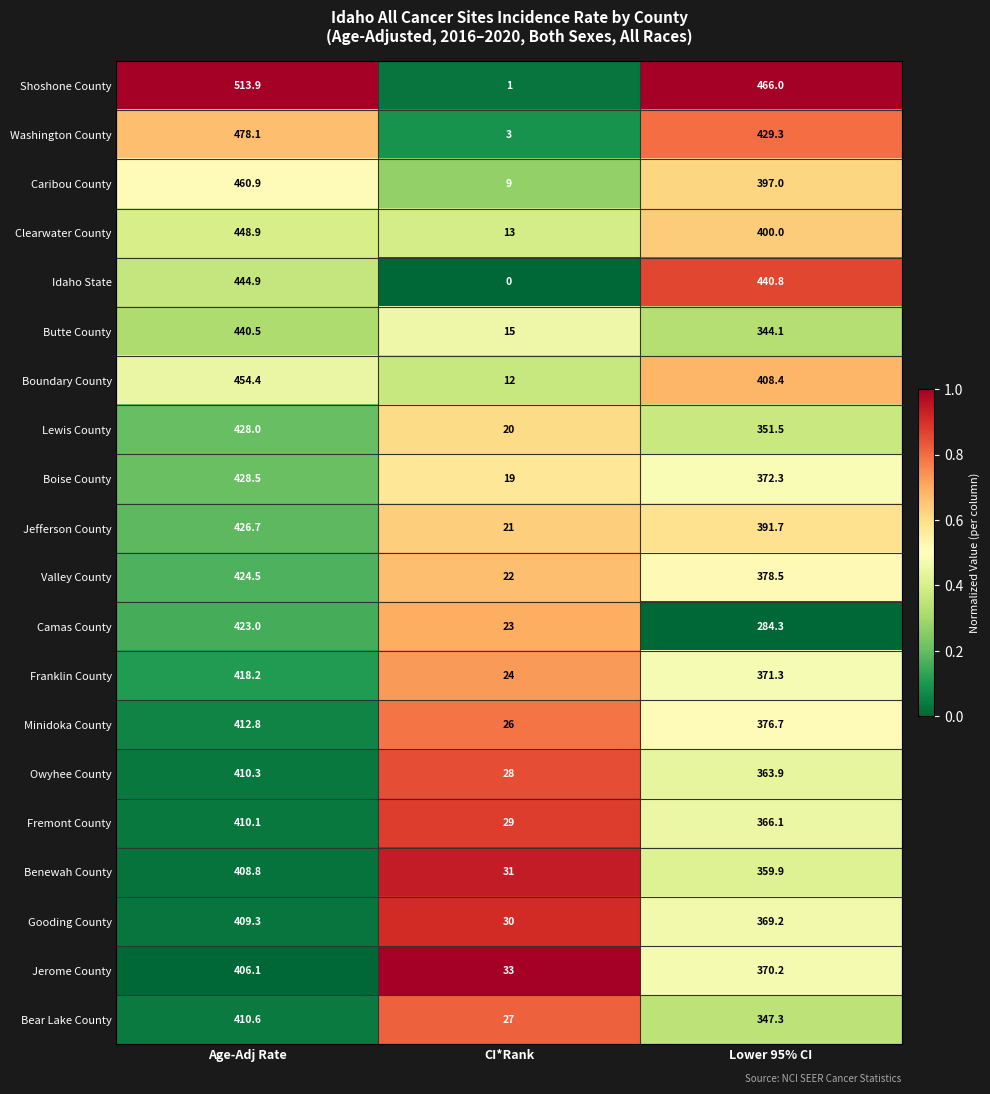

What is the approximate value of Shoshone County at CI*Rank?

1.0